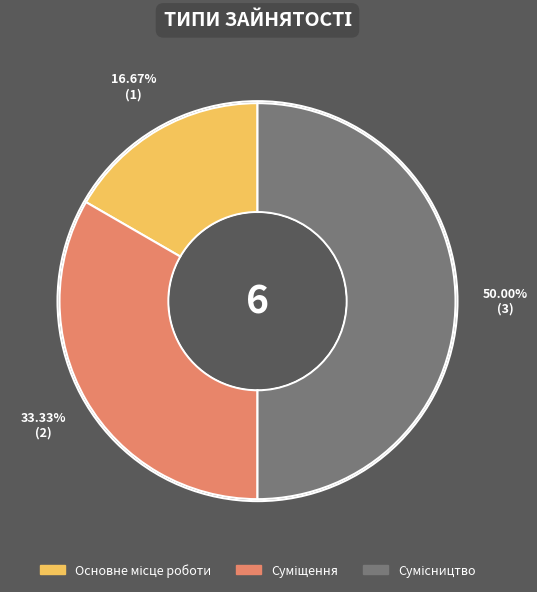

To the nearest percent, what is the average slice percentage?

33%